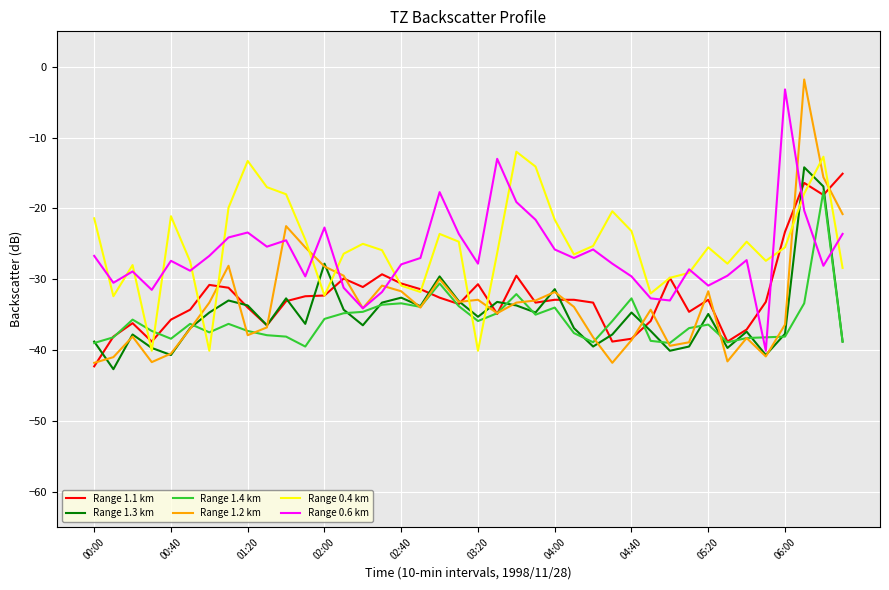

What is the difference between the maximum and minimum values in the Range 0.4 km series?

28.1